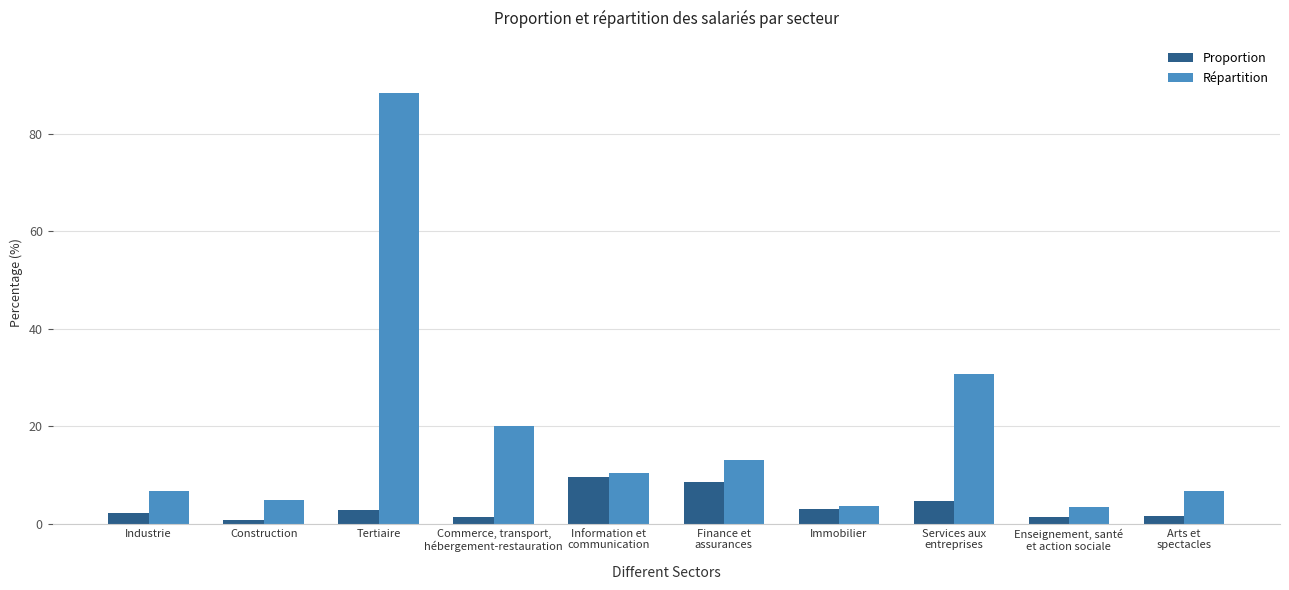

Which series has the largest total across all categories?

Répartition